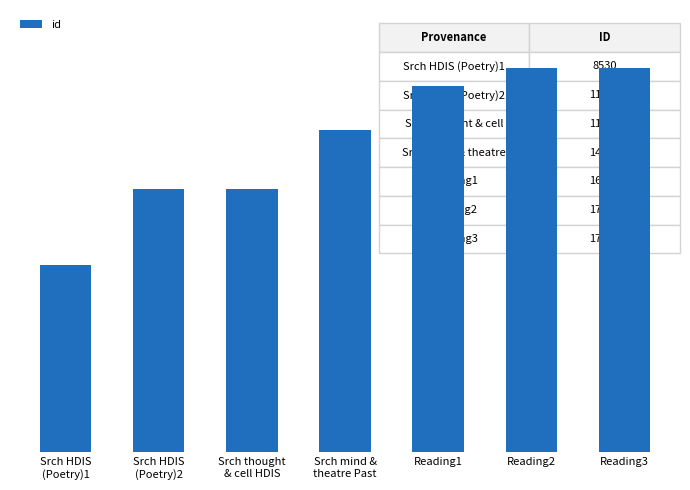

Are the bars horizontal?

No